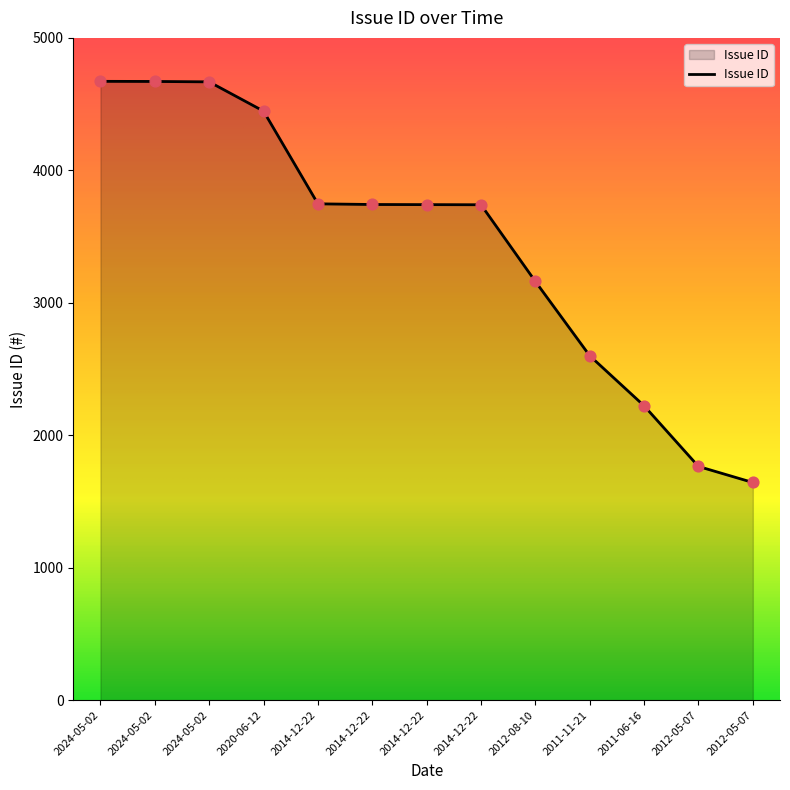

What is the change in value from 2014-12-22 to 2012-08-10?

-581